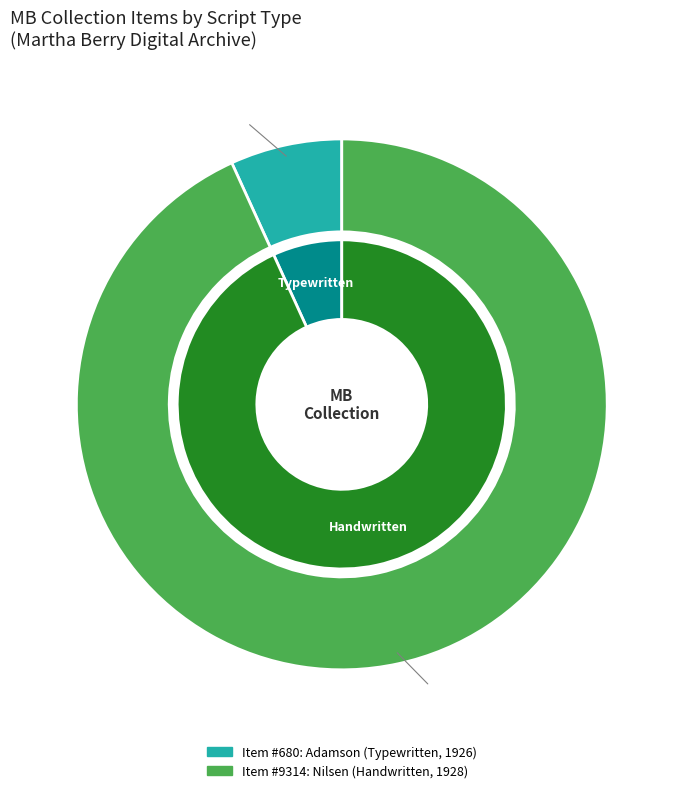

Which slice is the smallest?

Letter from Charles Adamson to Martha Berry (1926)